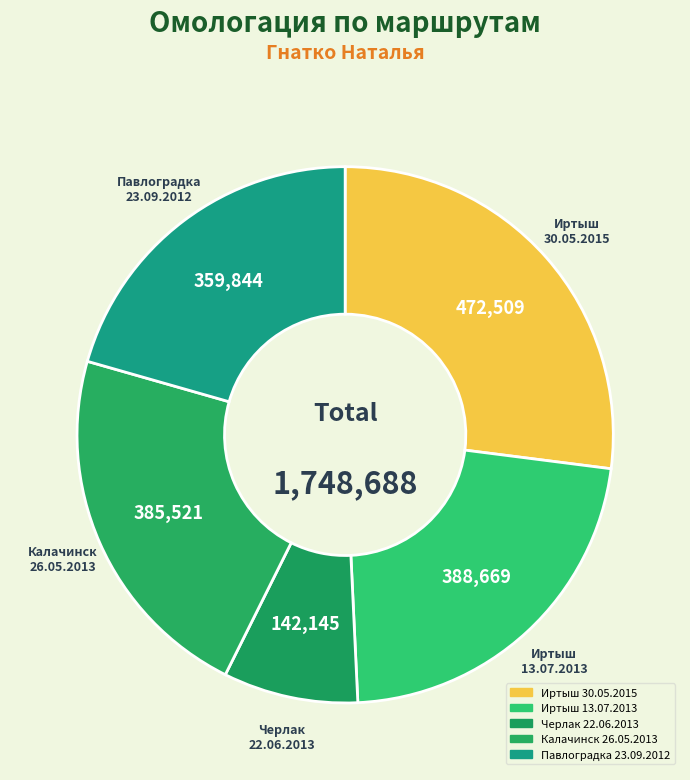

Count the number of slices in the pie.

5